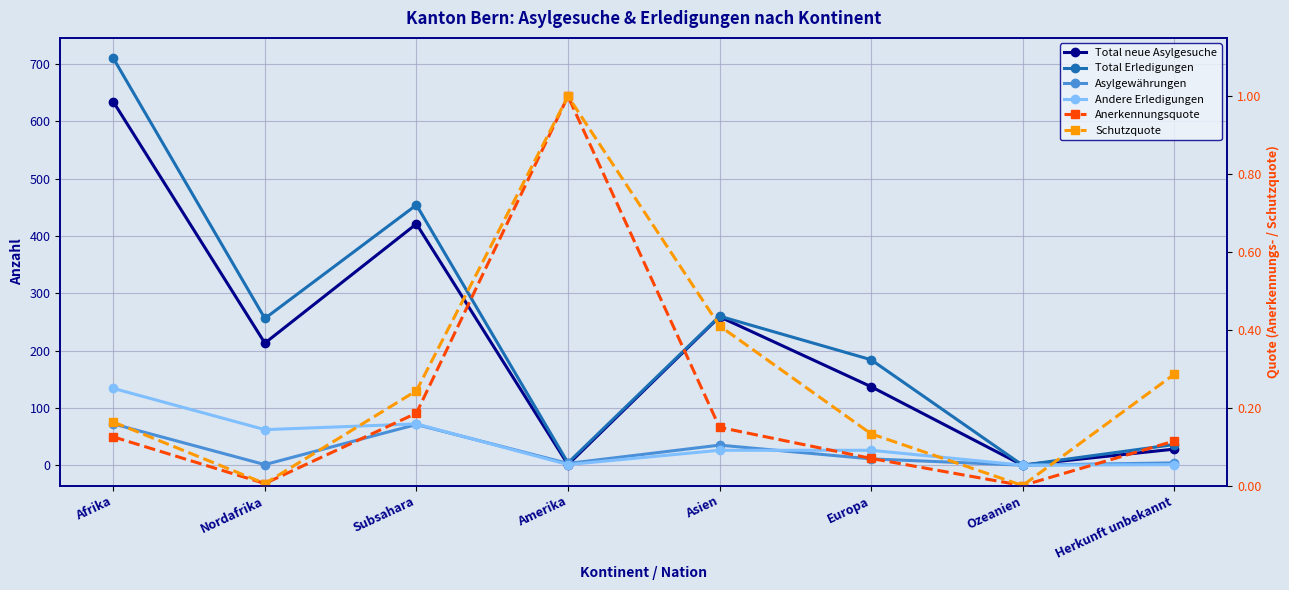

What is the average value of the Asylgewährungen series?

24.6